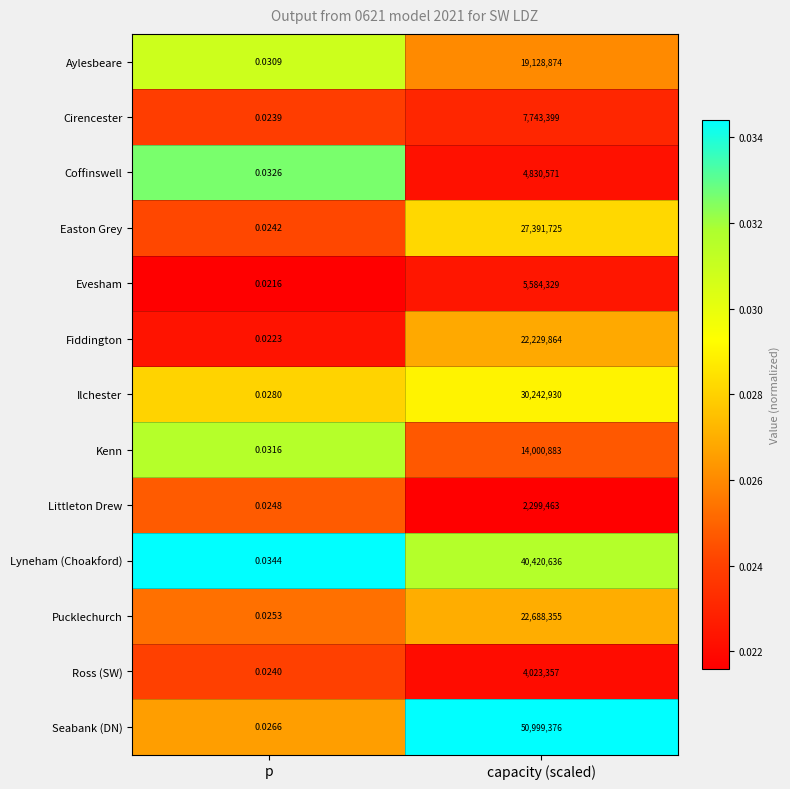

Rank the series at capacity (scaled) from lowest to highest value.

Littleton Drew, Ross (SW), Coffinswell, Evesham, Cirencester, Kenn, Aylesbeare, Fiddington, Pucklechurch, Easton Grey, Ilchester, Lyneham (Choakford), Seabank (DN)